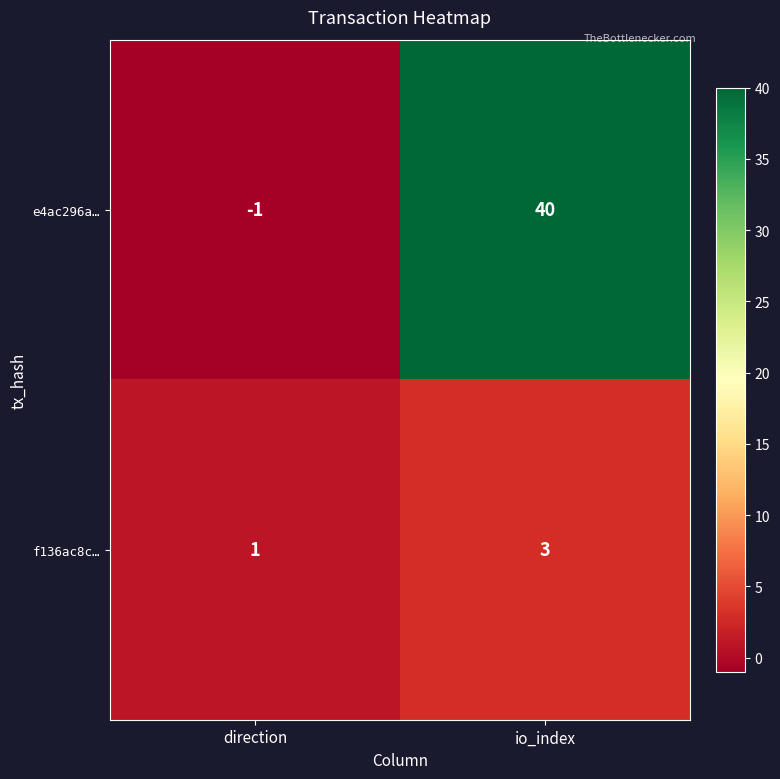

What is the approximate value of f136ac8c… at io_index?

3